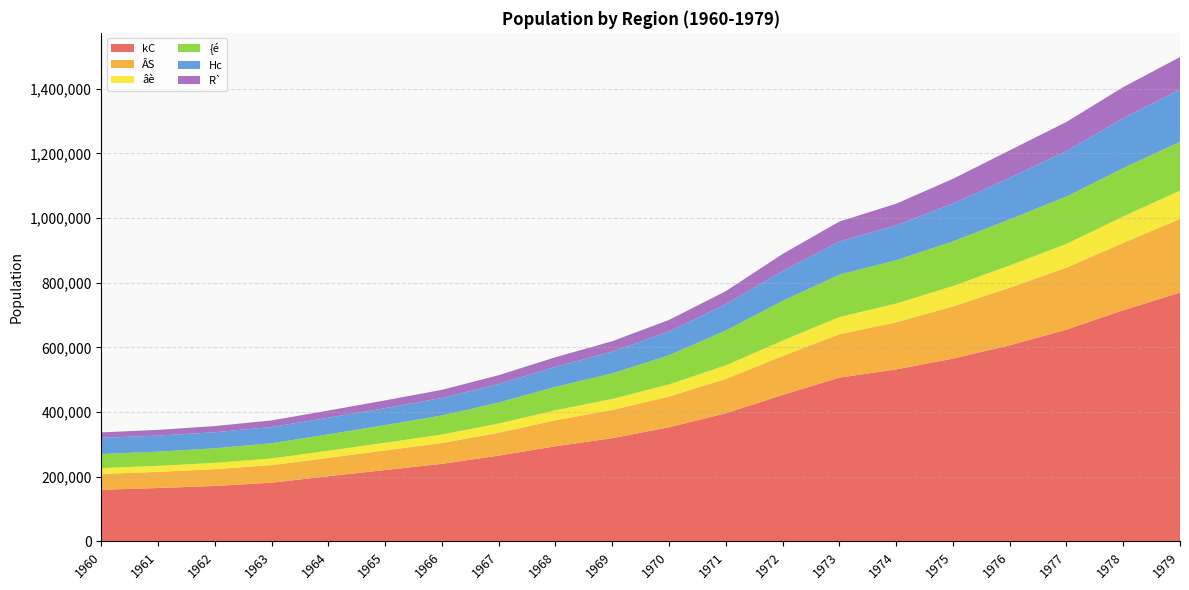

Reading left to right, list all the values displayed in this chart.

kC: 159705	164979	171455	181528	201588	220674	239850	265362	294208	319205	352934	396282	453015	506664	531980	565324	606511	655098	715122	769645
ÂS: 48856	50128	51967	54376	56746	60736	64465	70681	80421	87238	95022	106334	120444	134136	145713	161559	178266	191909	208423	227756
âè: 17987	18554	19322	20553	22051	23811	26154	28499	30881	34169	37527	41872	47679	53180	58022	63023	68727	73447	81475	87753
{é: 43588	43835	45109	47058	50727	54479	58949	64962	72445	78985	90312	107753	122798	131101	133870	138030	142476	146321	149752	150797
Hc: 50105	49784	49814	50297	51296	52632	54172	57373	62161	67536	73567	81389	92541	102587	108038	117157	128710	140776	154554	161988
R`: 16927	17671	19012	20441	22313	23845	25191	27218	29534	32141	35672	40416	52570	61597	66944	76380	84922	89986	95850	100311